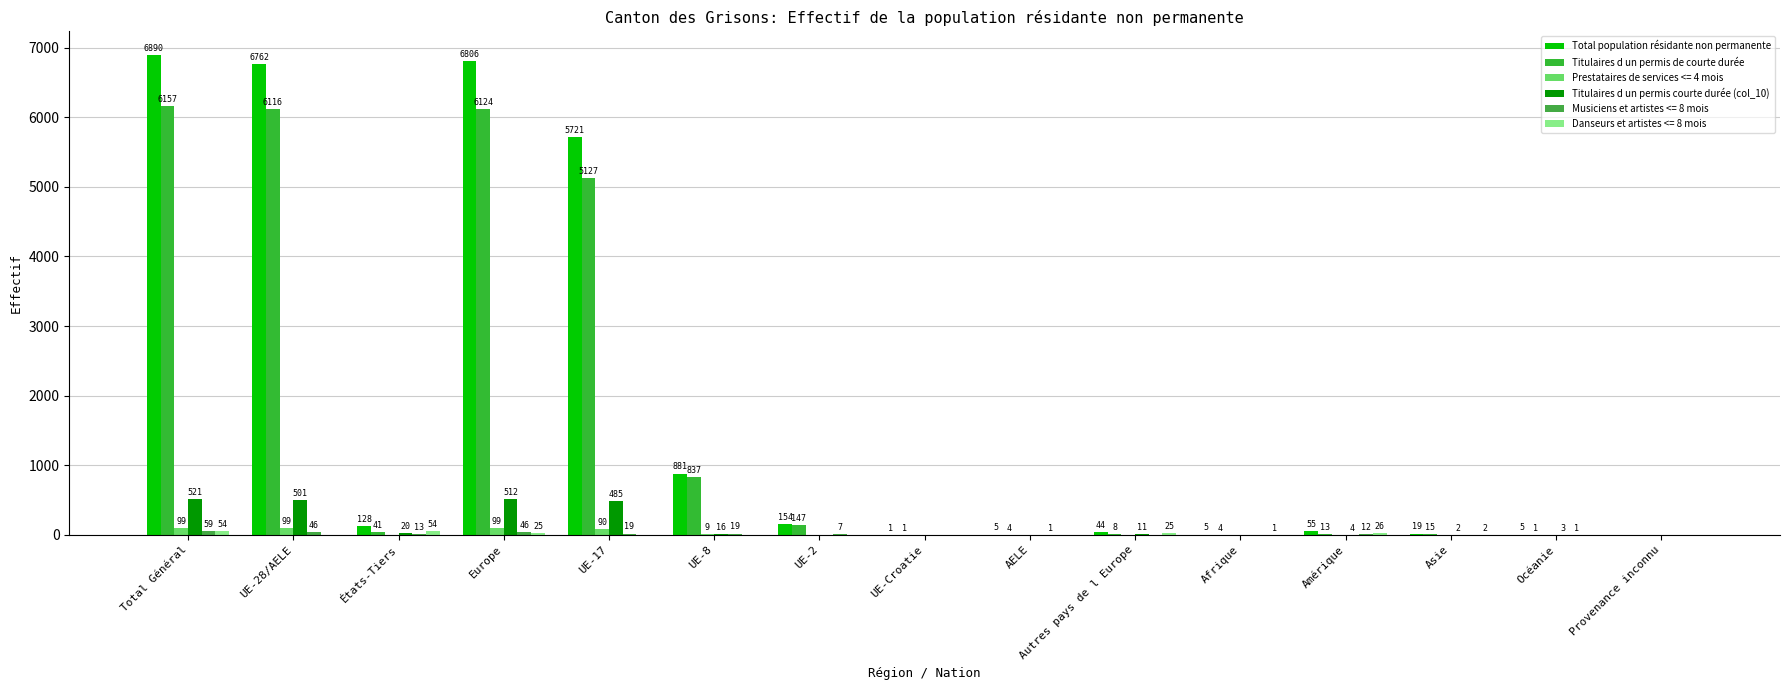

What is the approximate value of Titulaires d un permis courte durée (col_10) at Europe, to the nearest 50?

500